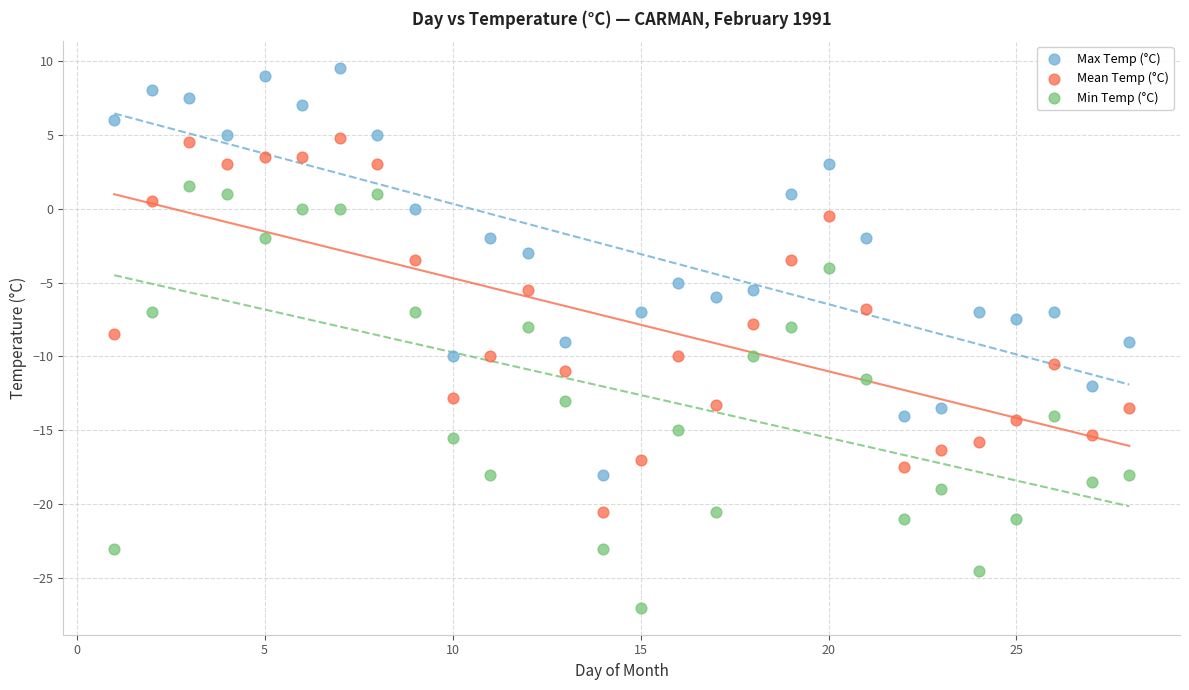

Across all data points, what is the range of Y values (max minus min)?

36.5